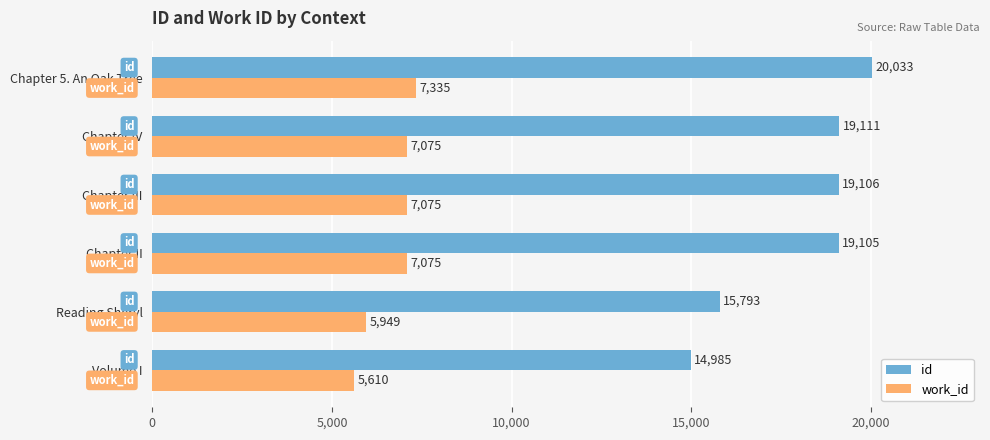

Which series has the largest range (max minus min)?

id